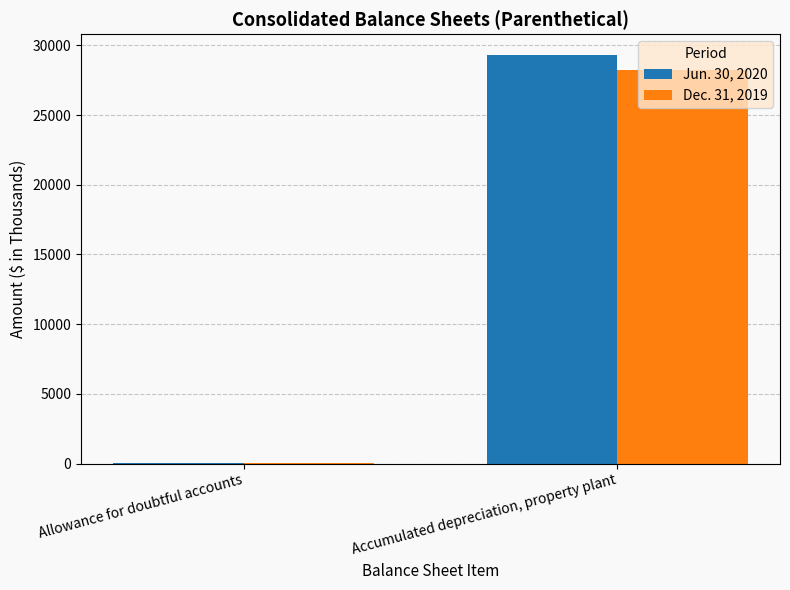

Are the bars horizontal?

No